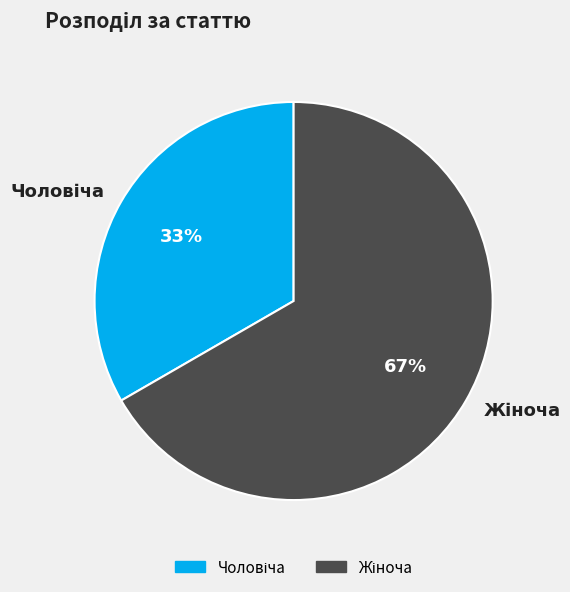

Does any single category account for the majority?

Yes